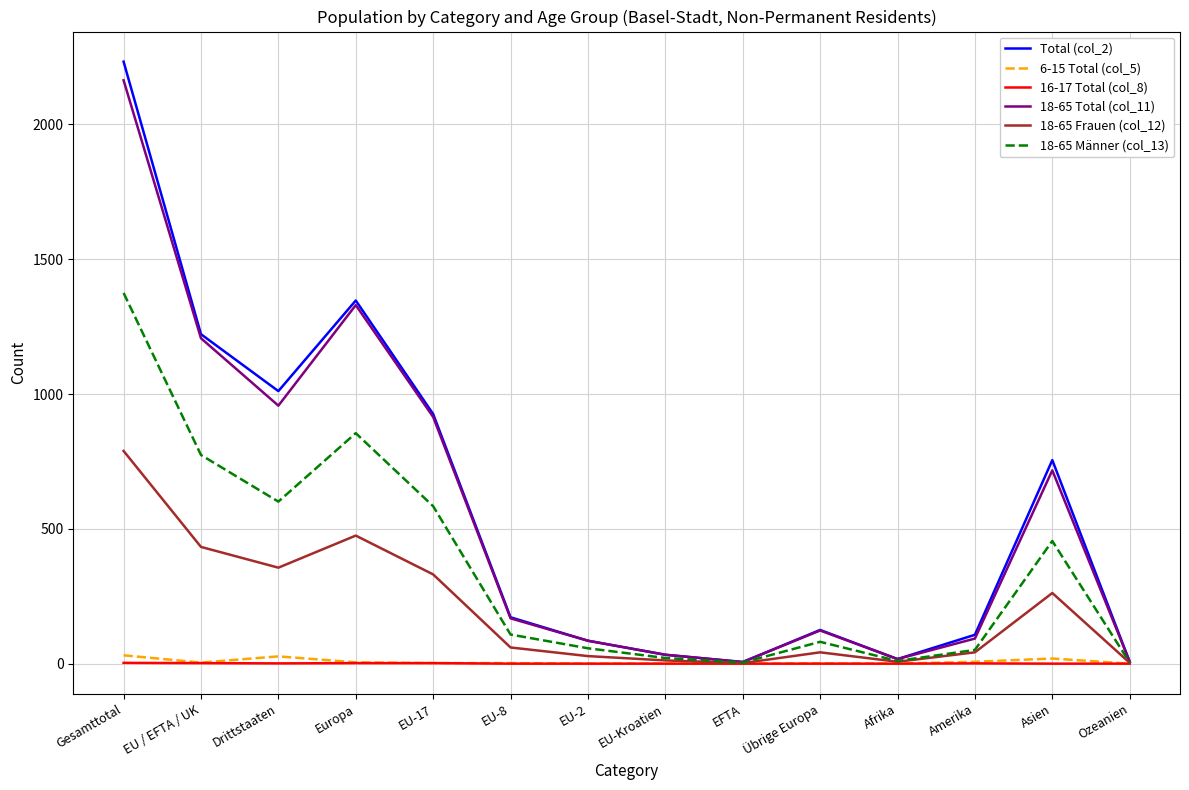

Which series has the widest spread of values?

Total (col_2)